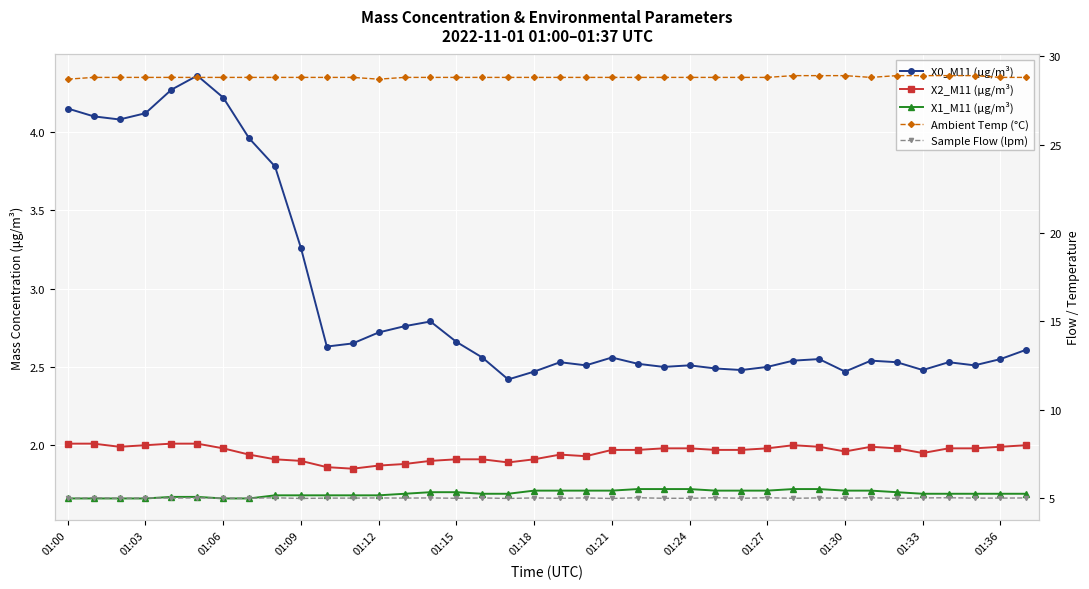

In Sample Flow (lpm), how many points are higher than both neighbors (excluding endpoints)?

15